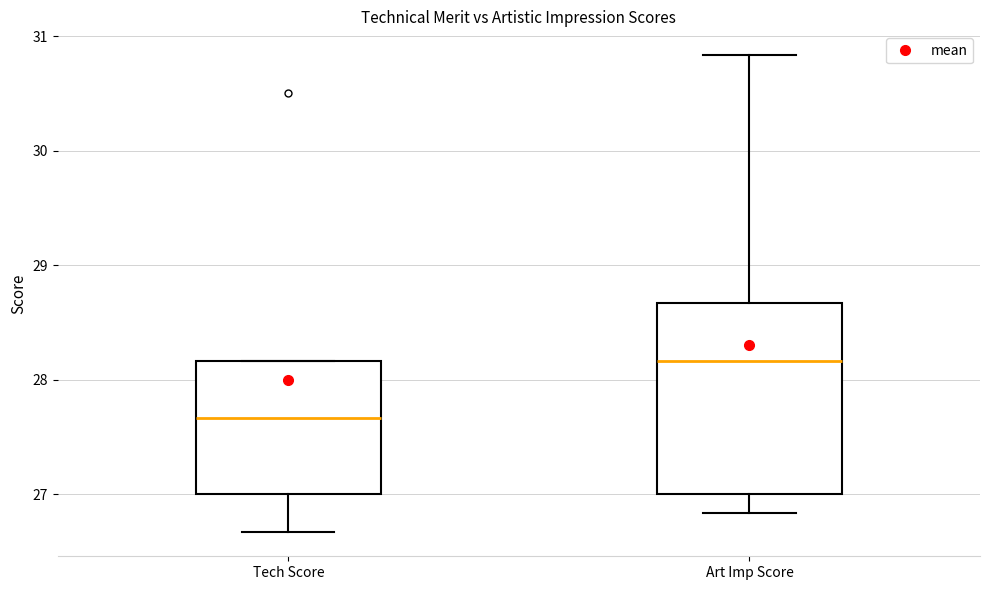

Reading left to right, read every box against the y-axis: the position of its median line, the range the box covers, and the ends of its whiskers. The values are not printed on the chart, so give them approximately, as read against the axis.

Tech Score: median 27.7, box 27.0 to 28.2, whiskers 26.7 to 28.2
Art Imp Score: median 28.2, box 27.0 to 28.7, whiskers 26.8 to 30.8